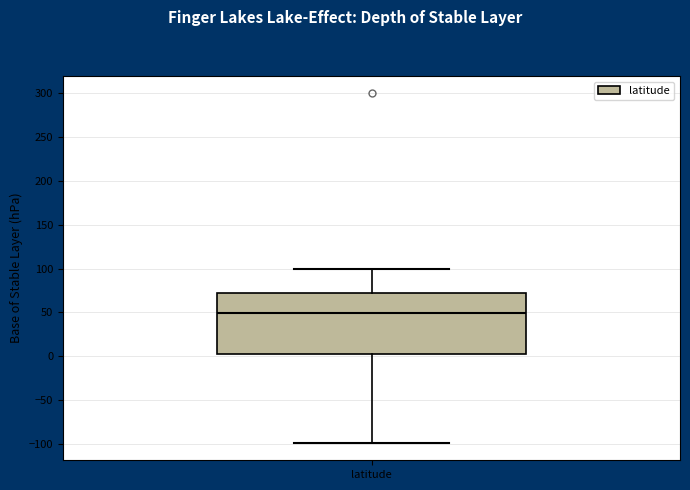

Read this box plot against the y-axis: the position of the median line, the range covered by the box, and the ends of both whiskers. The values are not printed on the chart, so give them approximately, as read against the axis.

median 50, box 5 to 70, whiskers -100 to 100